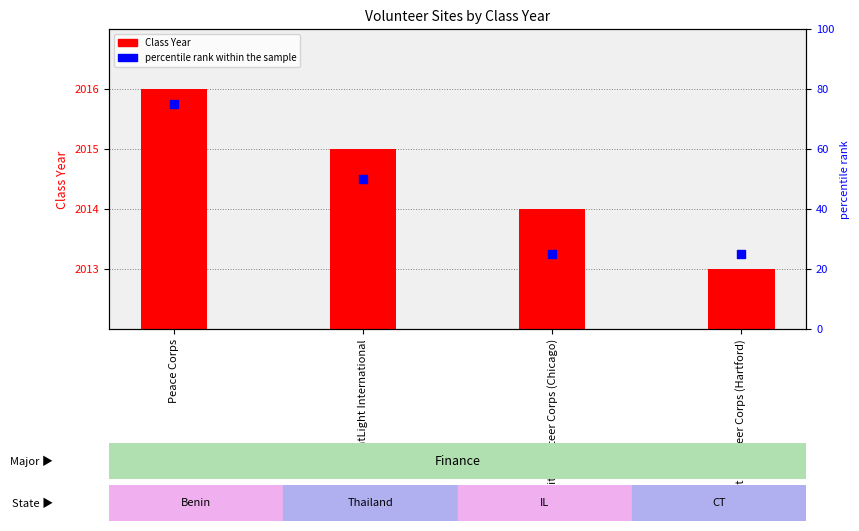

Which series contains the lowest Y value?

percentile rank within the sample